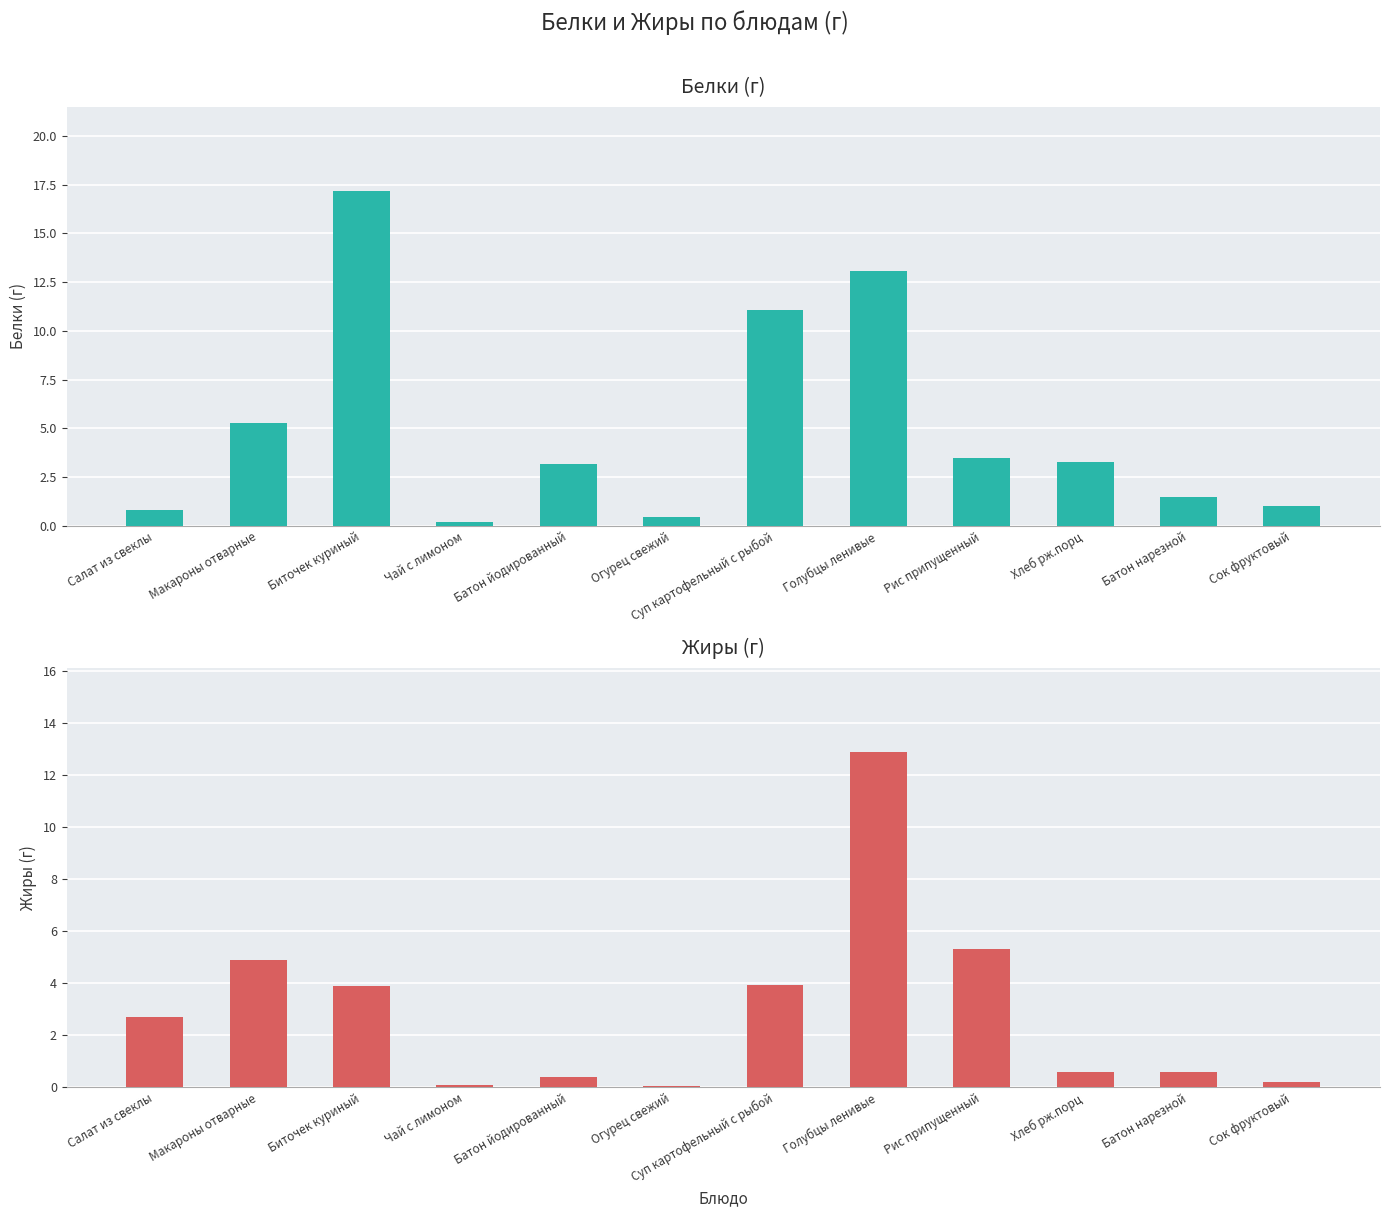

Reading left to right, what are all the values shown in this chart?

Белки: 0.8	5.3	17.2	0.2	3.2	0.5	11.1	13.1	3.5	3.3	1.5	1.0
Жиры: 2.7	4.9	3.9	0.1	0.4	0.1	3.9	12.9	5.3	0.6	0.6	0.2